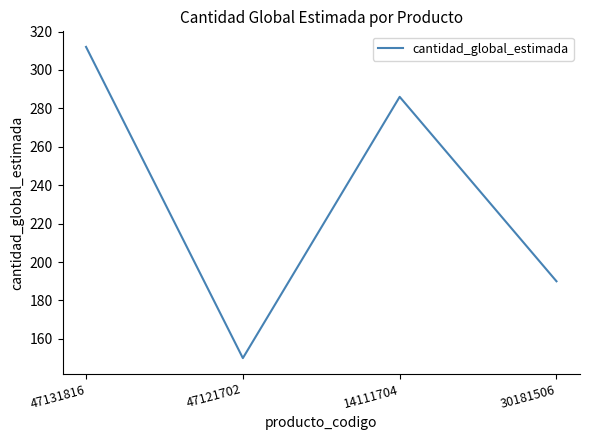

What position from the left is 30181506?

4